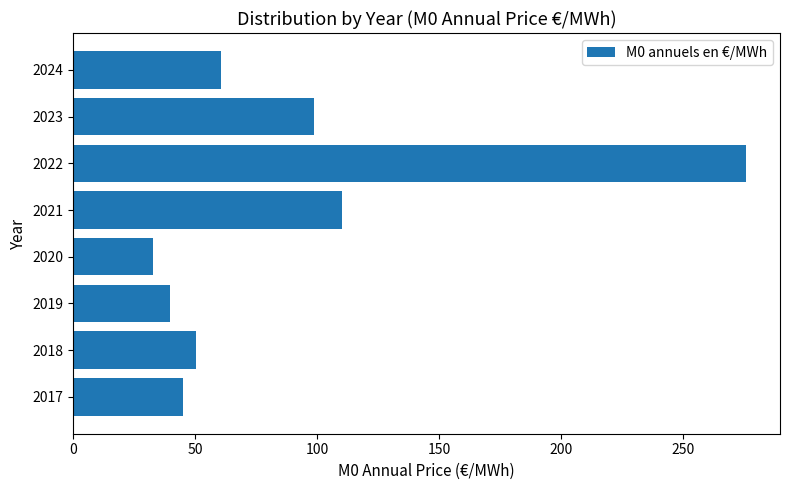

What is the approximate value at 2021?

110.1